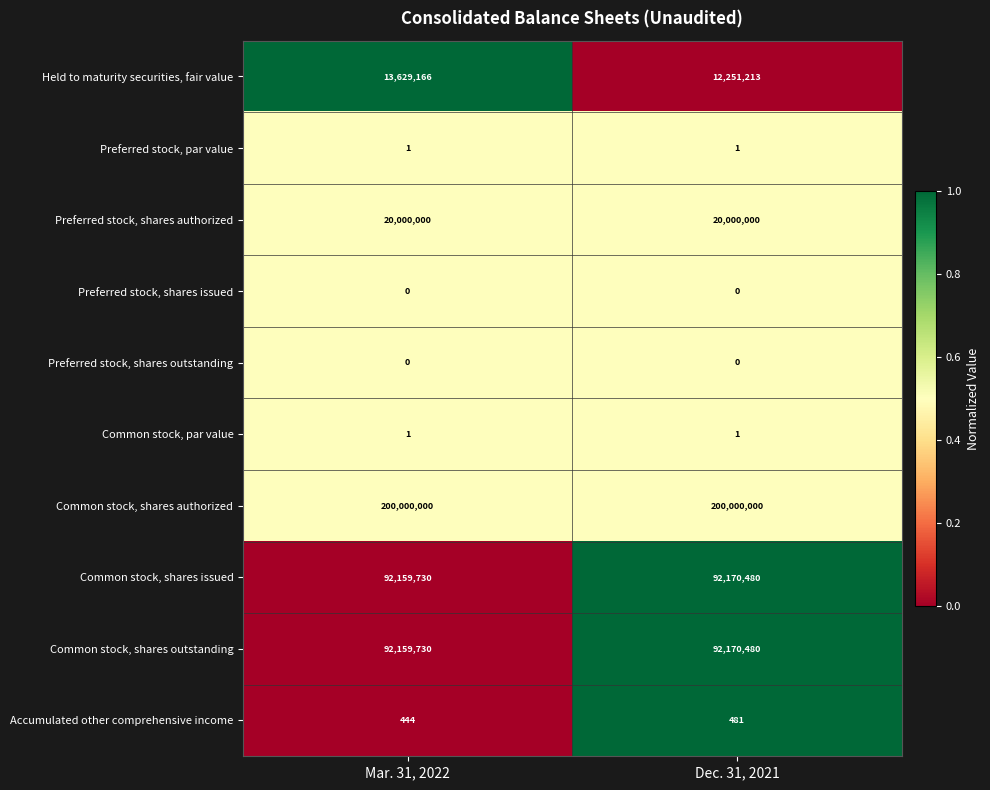

What is the total value across all series at Dec. 31, 2021?

416592656